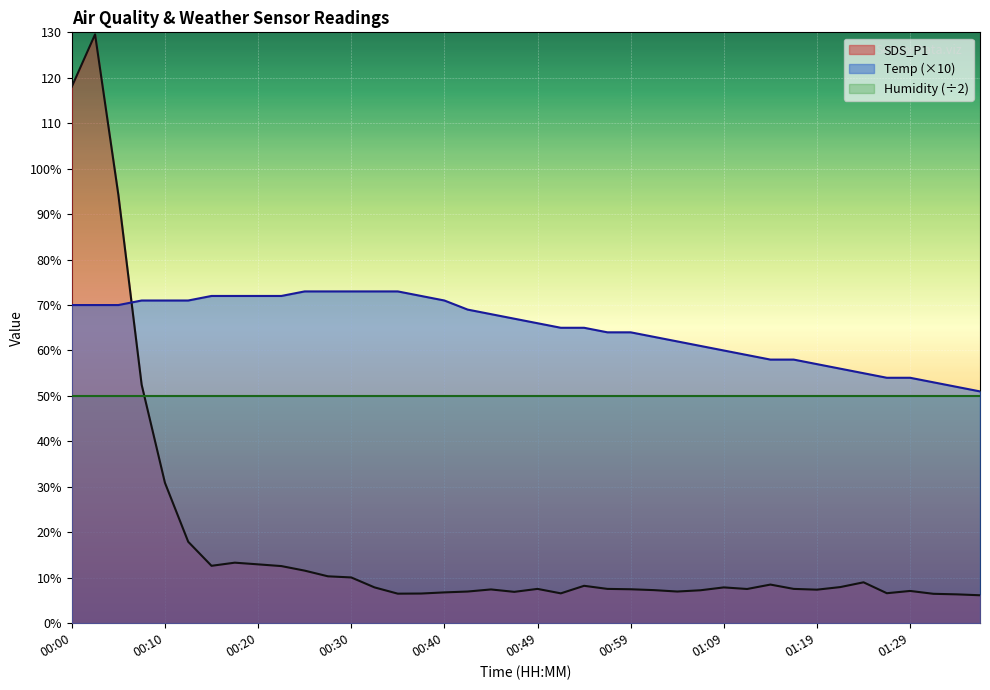

True or false: Temp has more than 1 points higher than both neighbors.

False